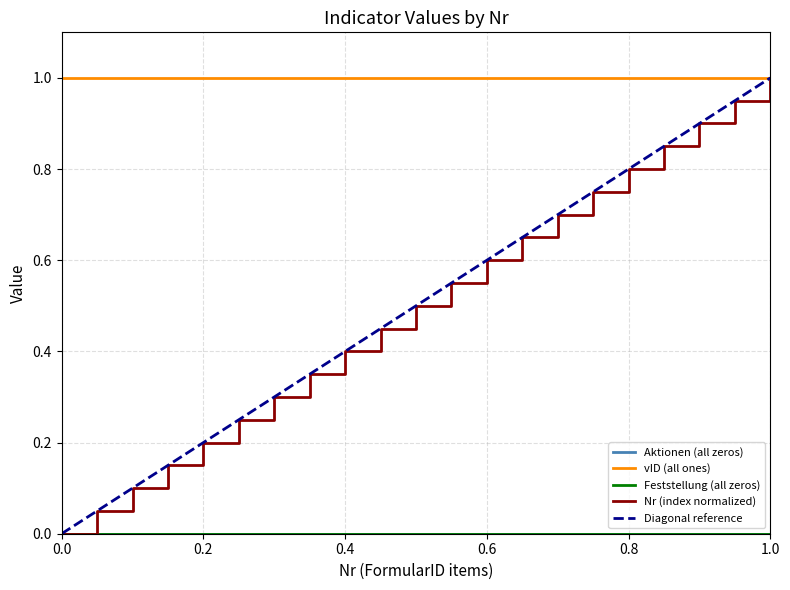

List the series in order of their peak value, lowest first.

Aktionen (all zeros), Feststellung (all zeros), vID (all ones), Nr (index normalized), Diagonal reference